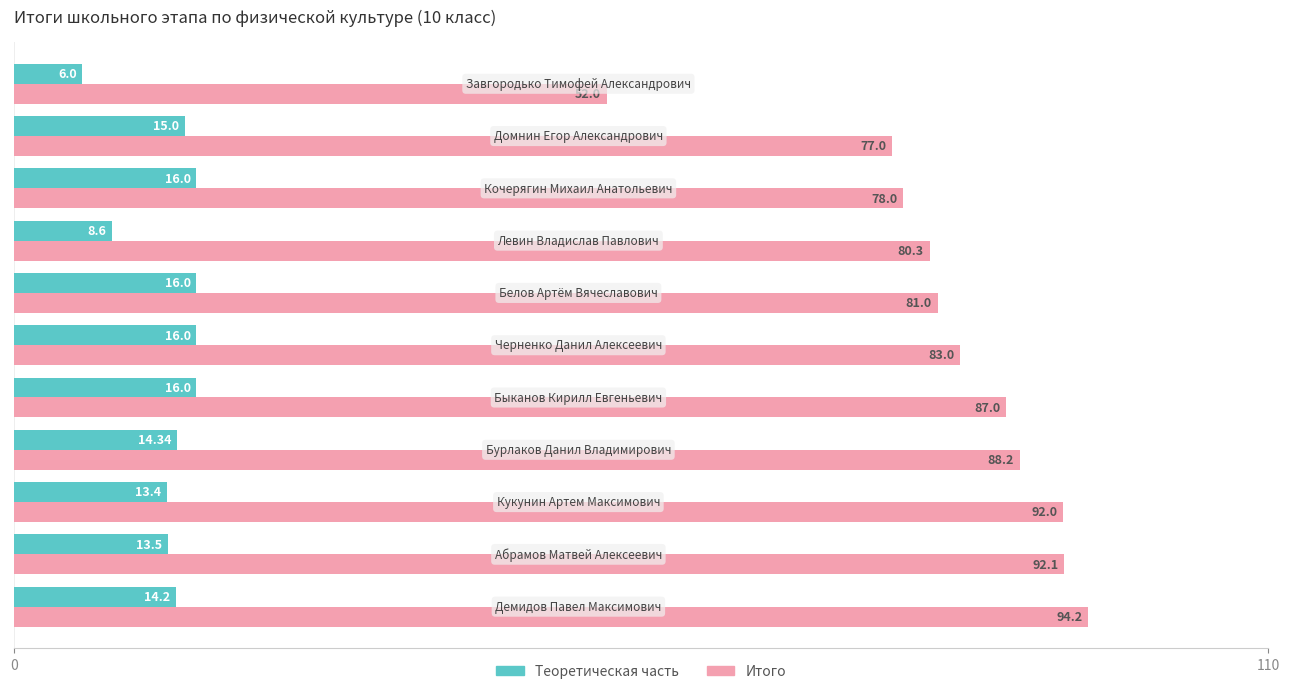

Which series has the widest spread of values?

Итого